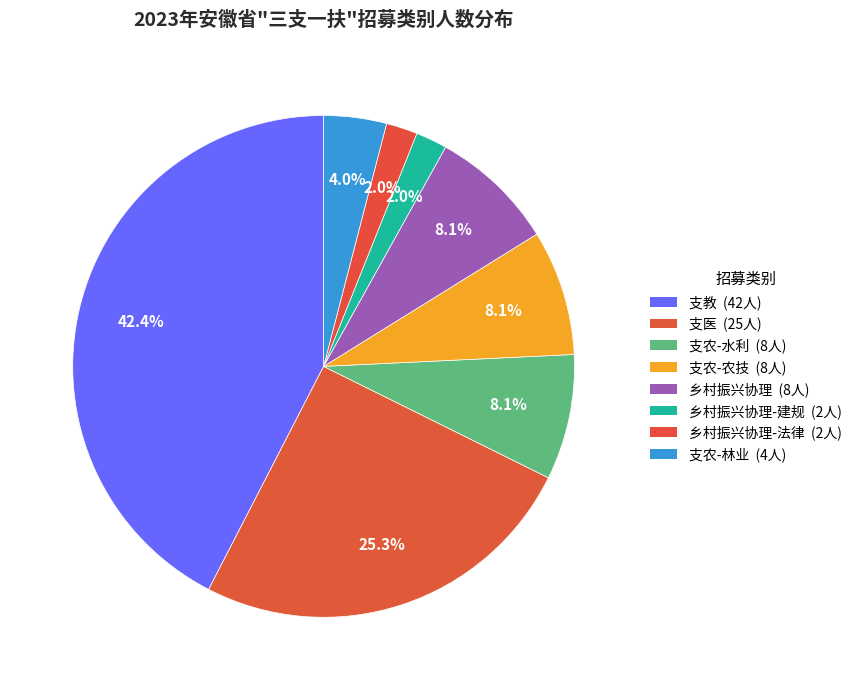

Rank the categories by value from lowest to highest.

乡村振兴协理-建规, 乡村振兴协理-法律, 支农-林业, 支农-水利, 支农-农技, 乡村振兴协理, 支医, 支教